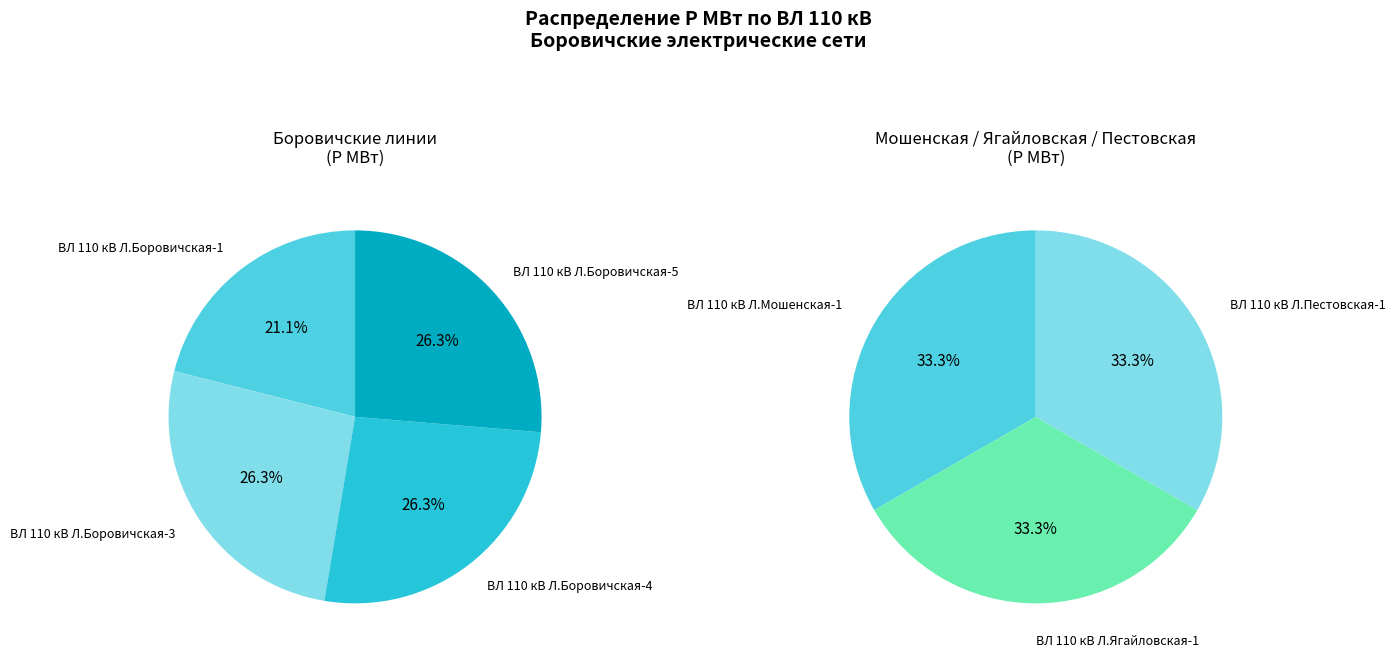

Rank the categories by value from lowest to highest.

ВЛ 110 кВ Л.Боровичская-1, ВЛ 110 кВ Л.Боровичская-3, ВЛ 110 кВ Л.Боровичская-4, ВЛ 110 кВ Л.Боровичская-5, ВЛ 110 кВ Л.Мошенская-1, ВЛ 110 кВ Л.Ягайловская-1, ВЛ 110 кВ Л.Пестовская-1